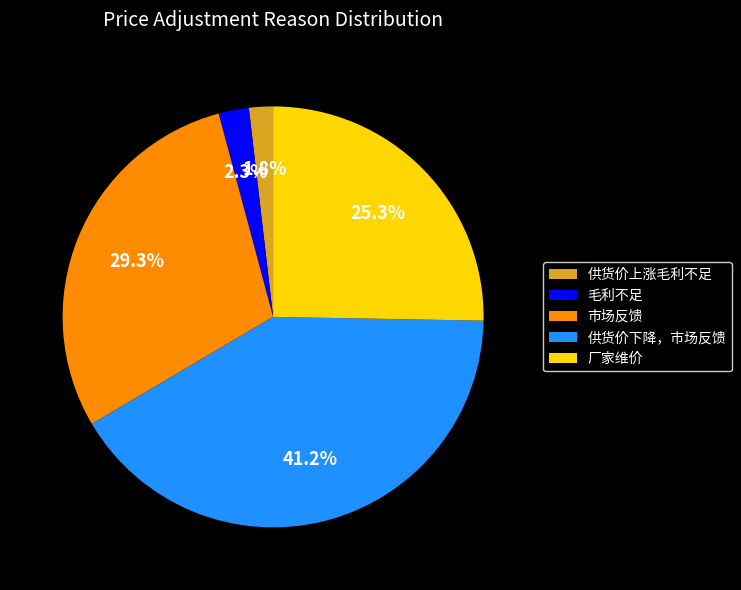

Does 市场反馈 represent more than half of the total?

No